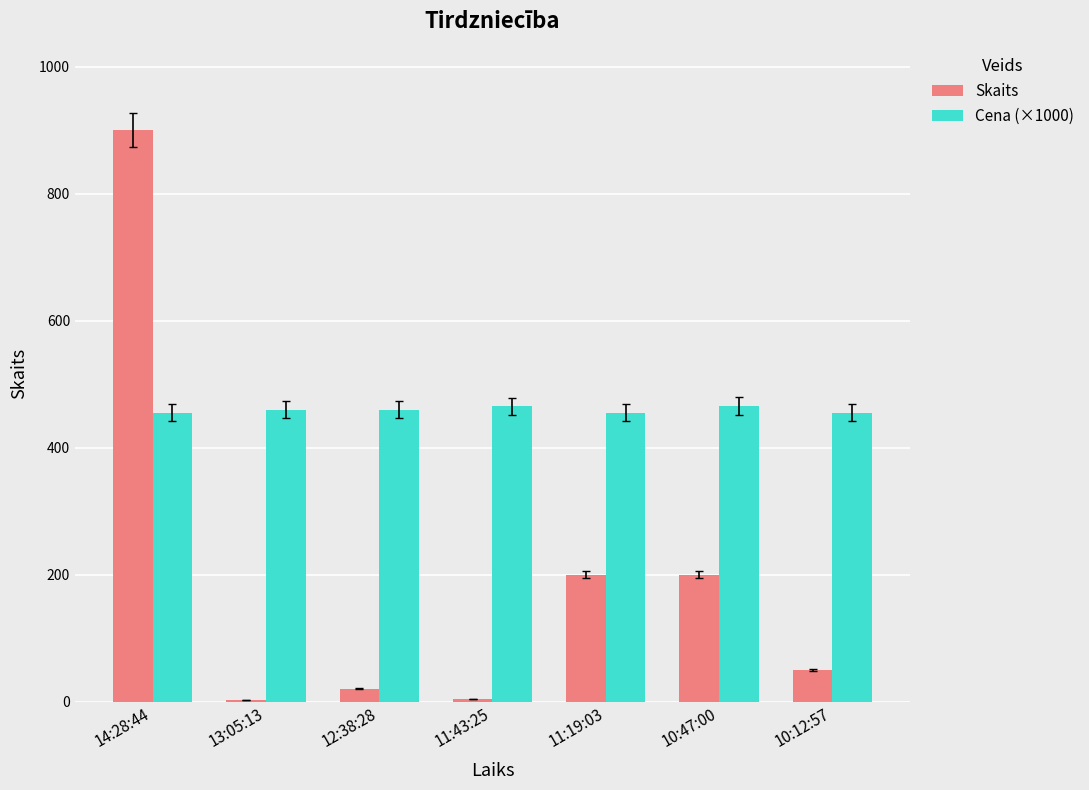

Count the number of categories in the chart.

7